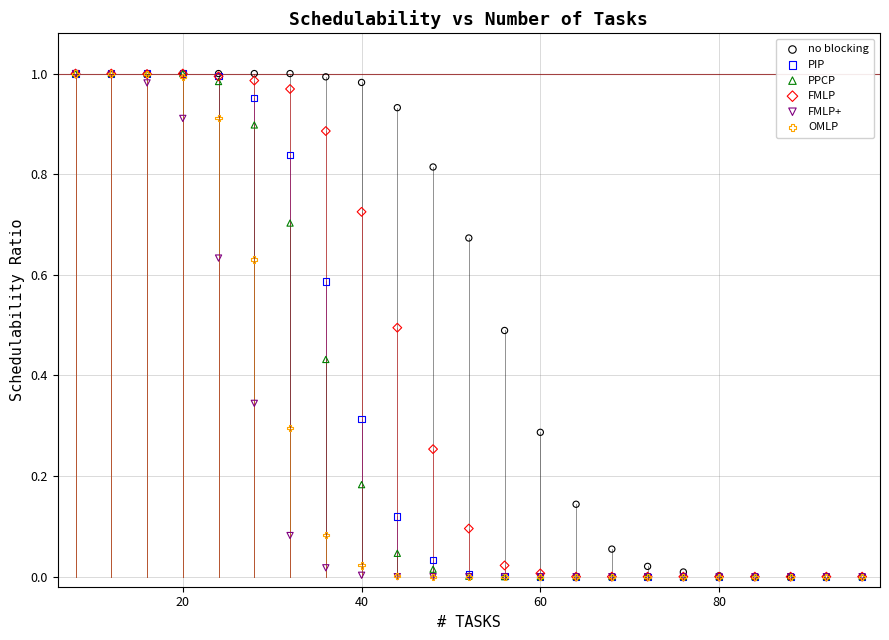

What are all the series names shown in the legend?

no blocking, PIP, PPCP, FMLP, FMLP+, OMLP